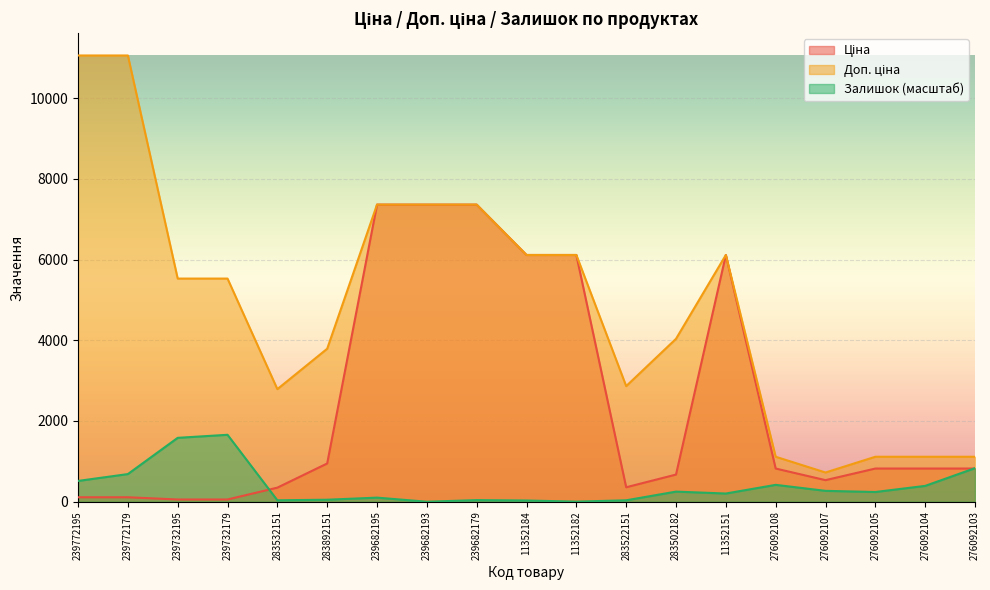

Rank the categories by Залишок value from highest to lowest.

239732179, 239732195, 276092103, 239772179, 239772195, 276092108, 276092104, 276092107, 283502182, 276092105, 11352151, 239682195, 283892151, 239682179, 283532151, 283522151, 11352184, 11352182, 239682193